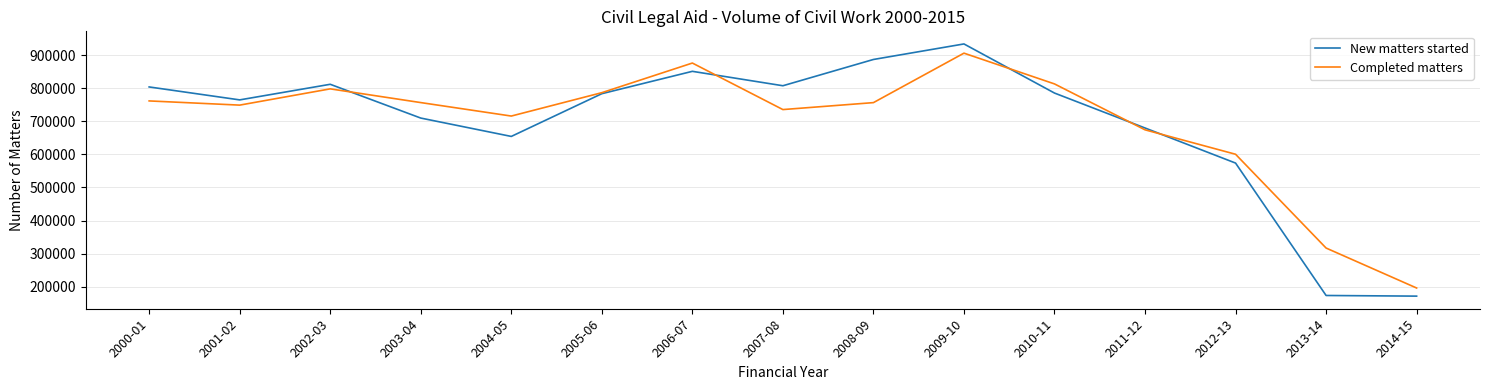

The value of New matters started at 2010-11 is 1396222. True or false?

False